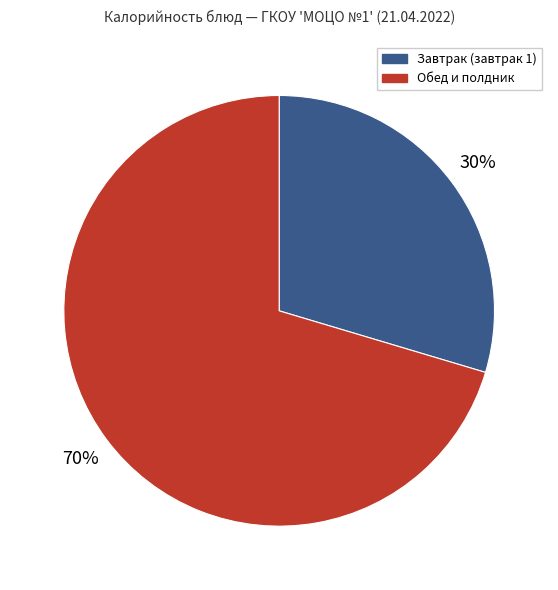

Count the number of slices in the pie.

2